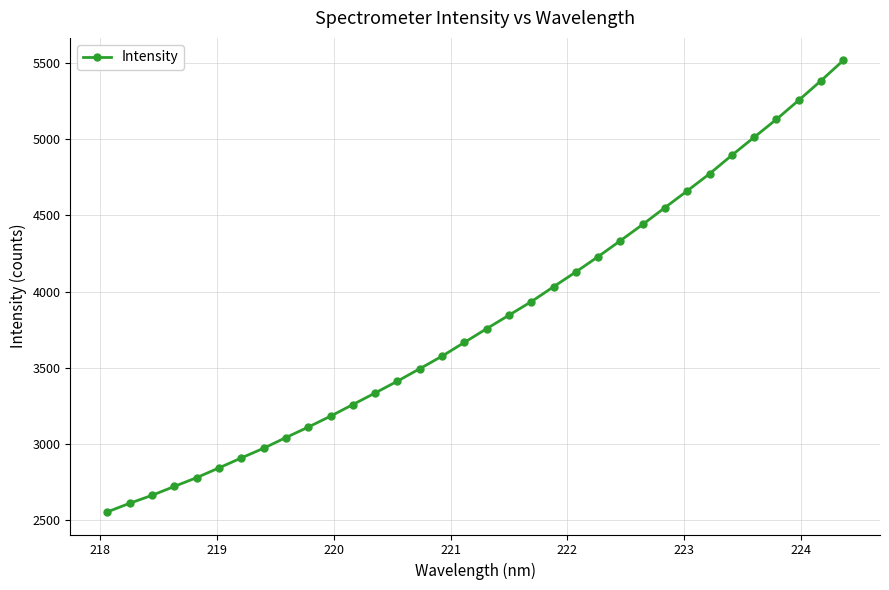

What is the average value?

3823.5